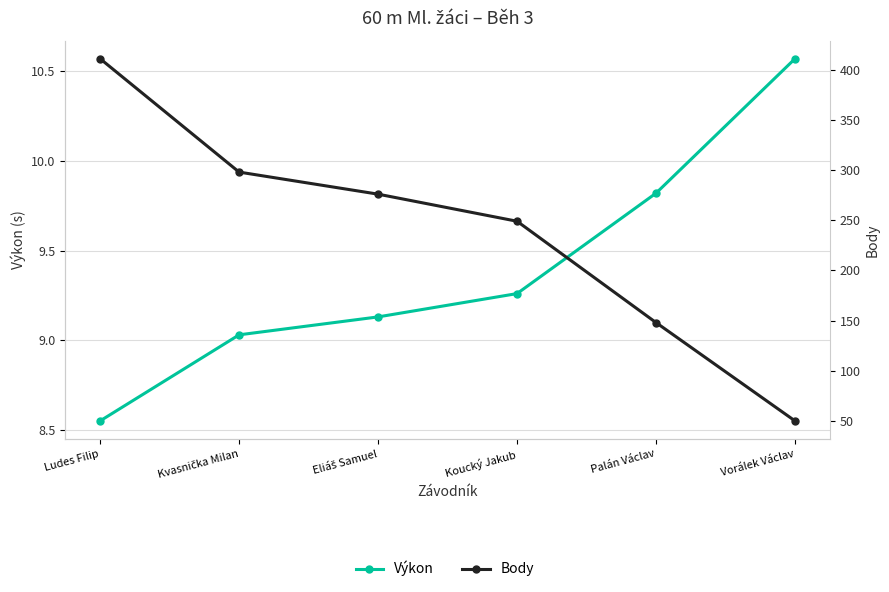

Reading right to left, extract all data points from this chart.

Výkon: 10.6	9.8	9.3	9.1	9.0	8.6
Body: 50.0	148.0	249.0	276.0	298.0	411.0